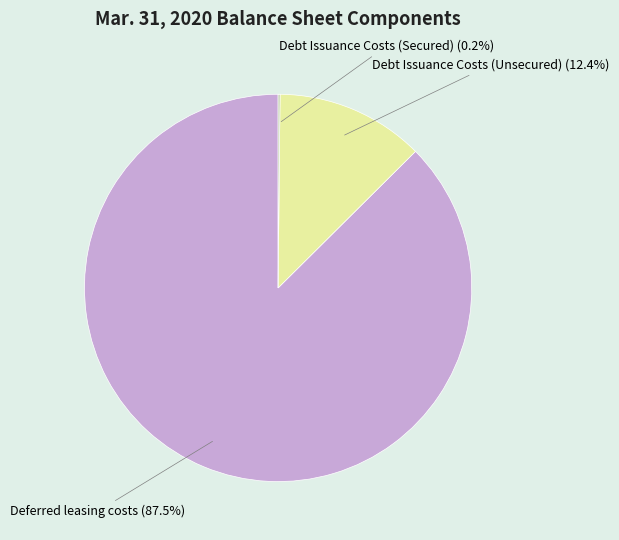

Which category has the biggest portion of the pie?

Deferred leasing costs